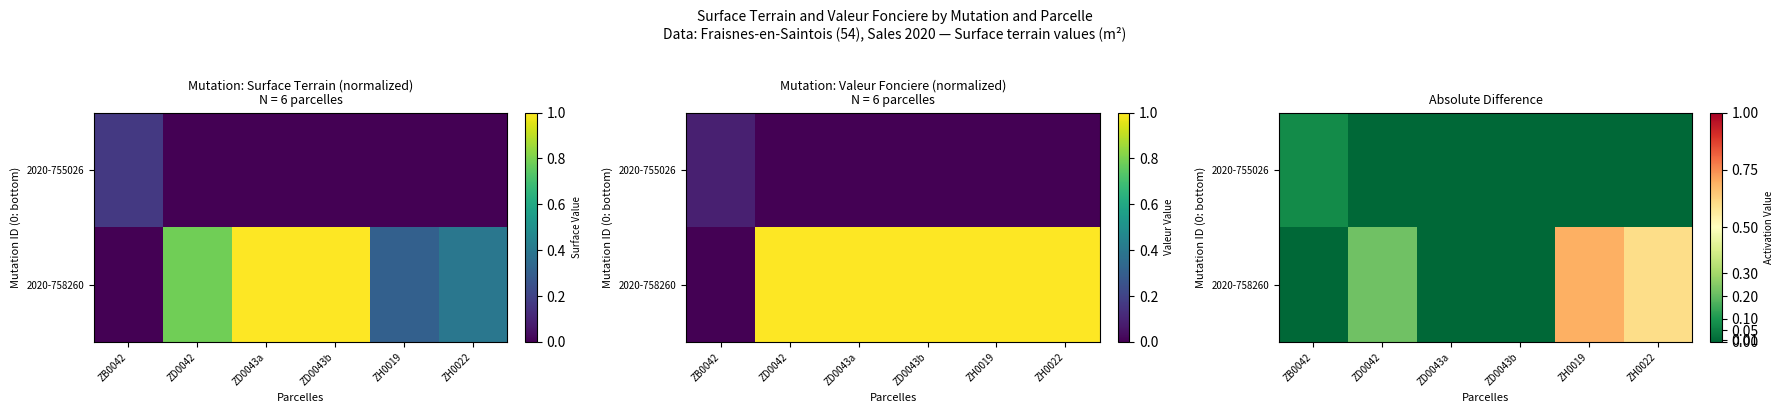

At which category is the sum across all series the highest?

ZH0019